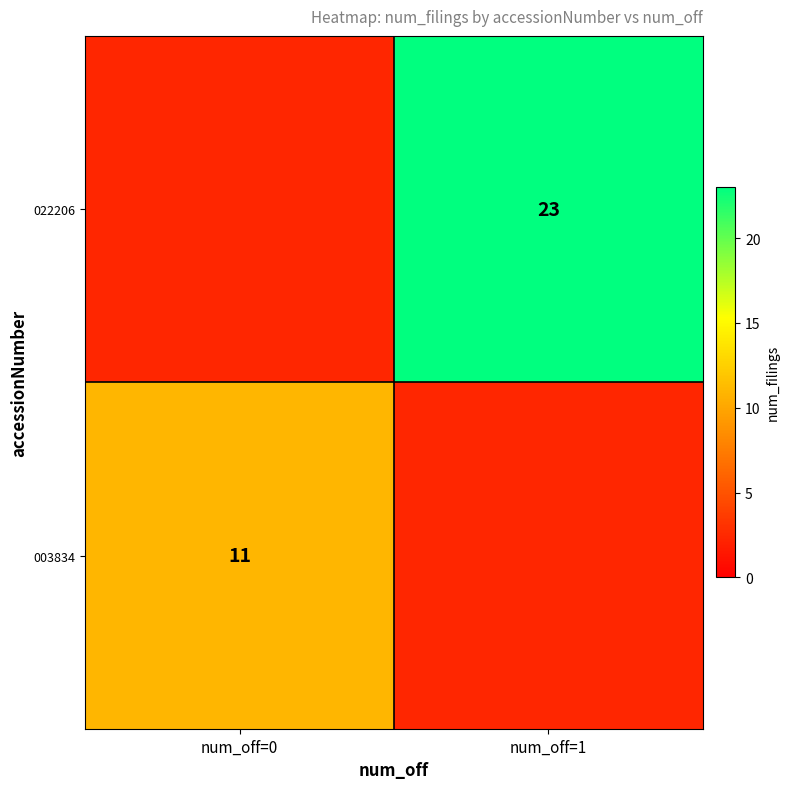

Which series has the largest total across all categories?

022206